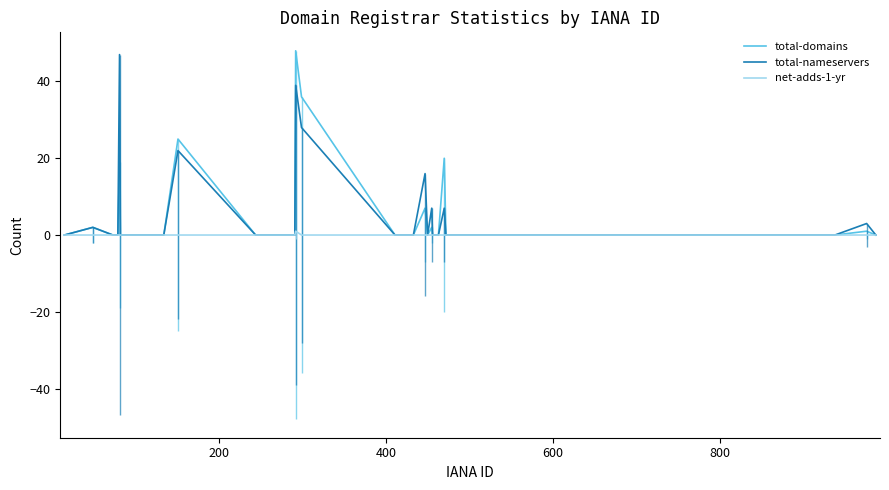

What is the difference between the maximum and second lowest values in the net-adds-1-yr series?

1